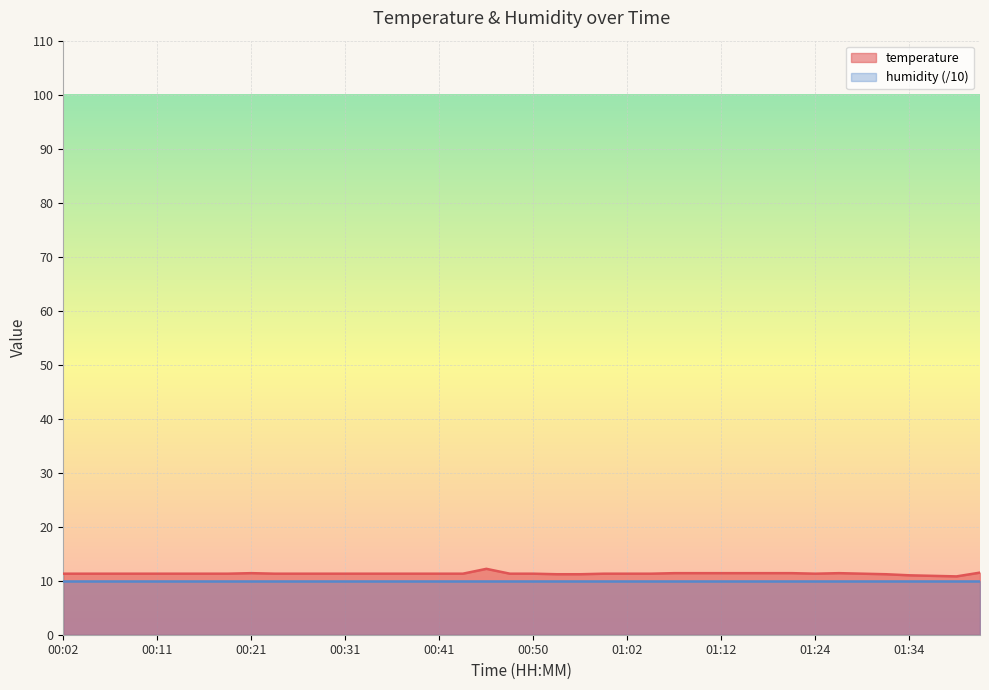

What is the average value?

11.3